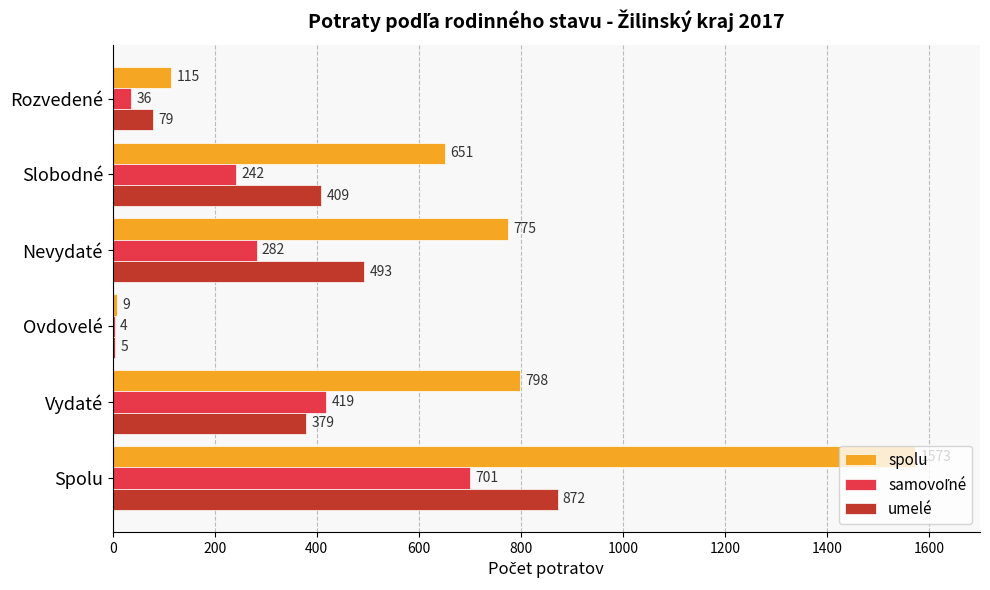

At which label is umelé closest to 438?

Slobodné